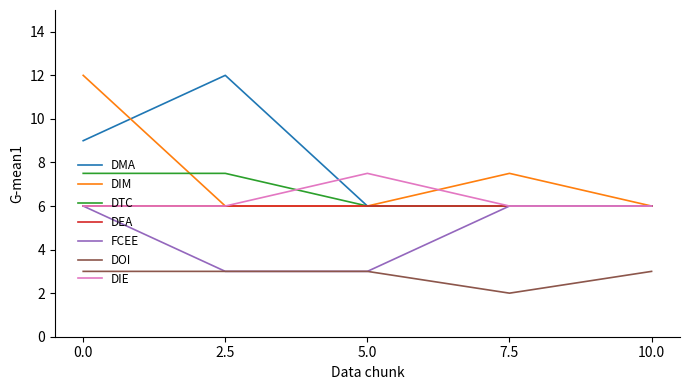

Which series has the largest total across all categories?

DMA